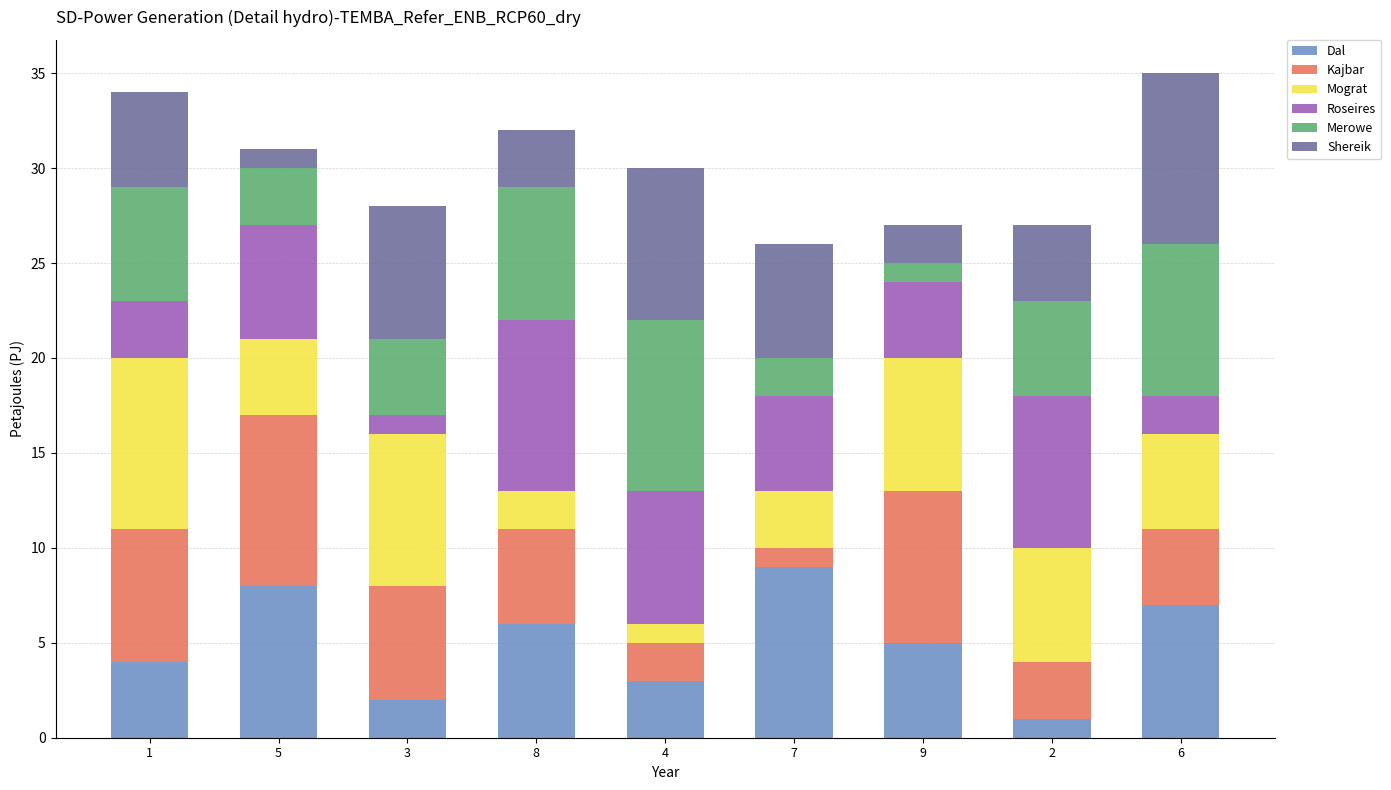

At which label does Dal reach its peak?

7